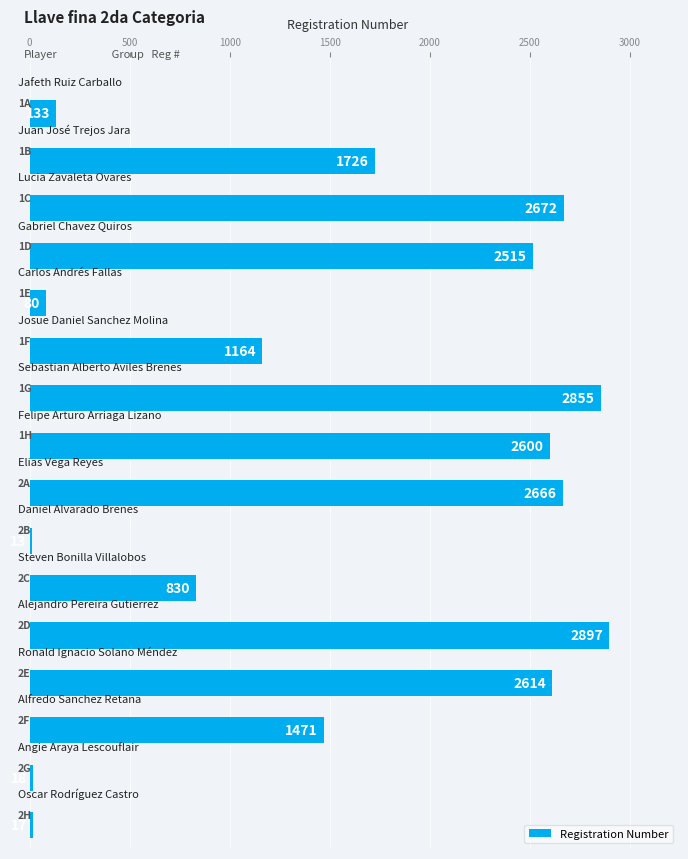

Does the chart contain any negative values?

No